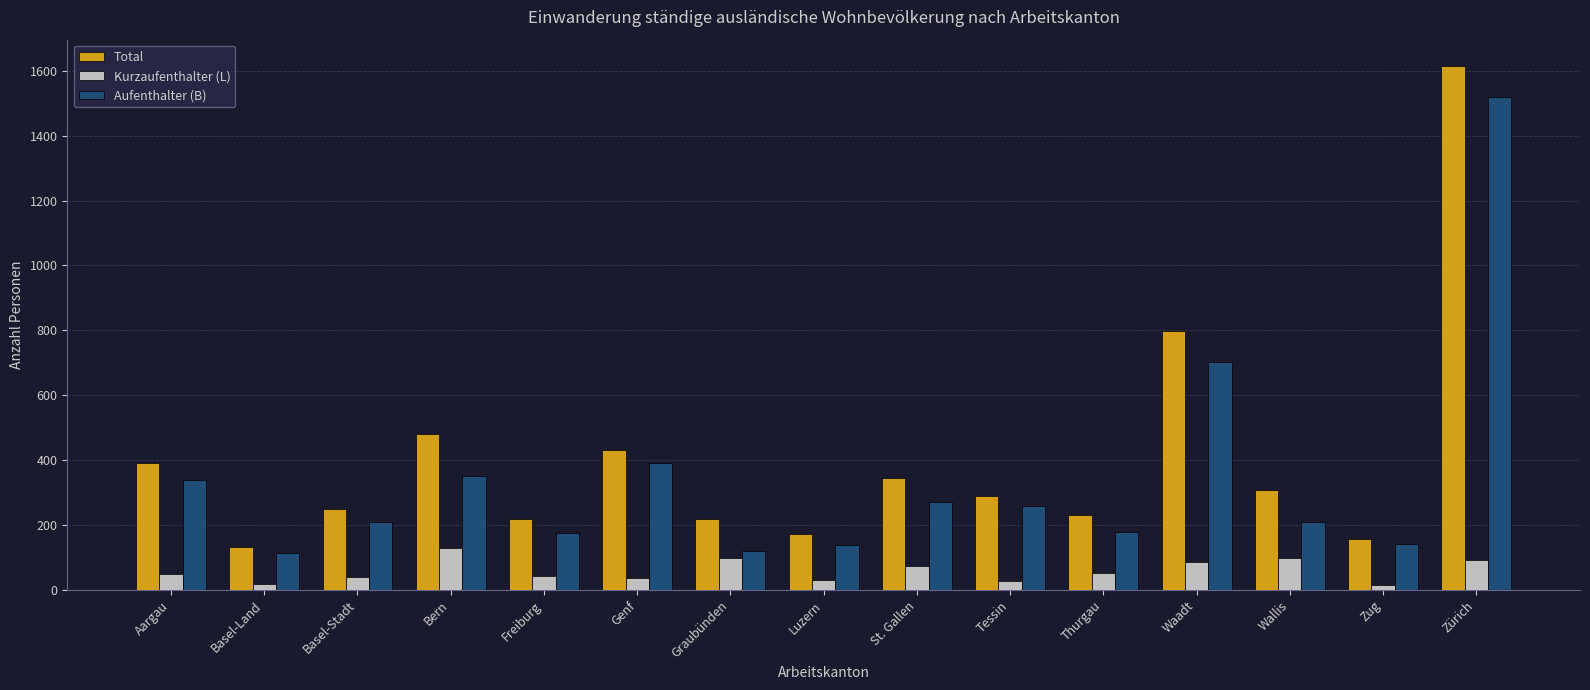

Rank the series by their average value, from lowest to highest.

Kurzaufenthalter (L), Aufenthalter (B), Total